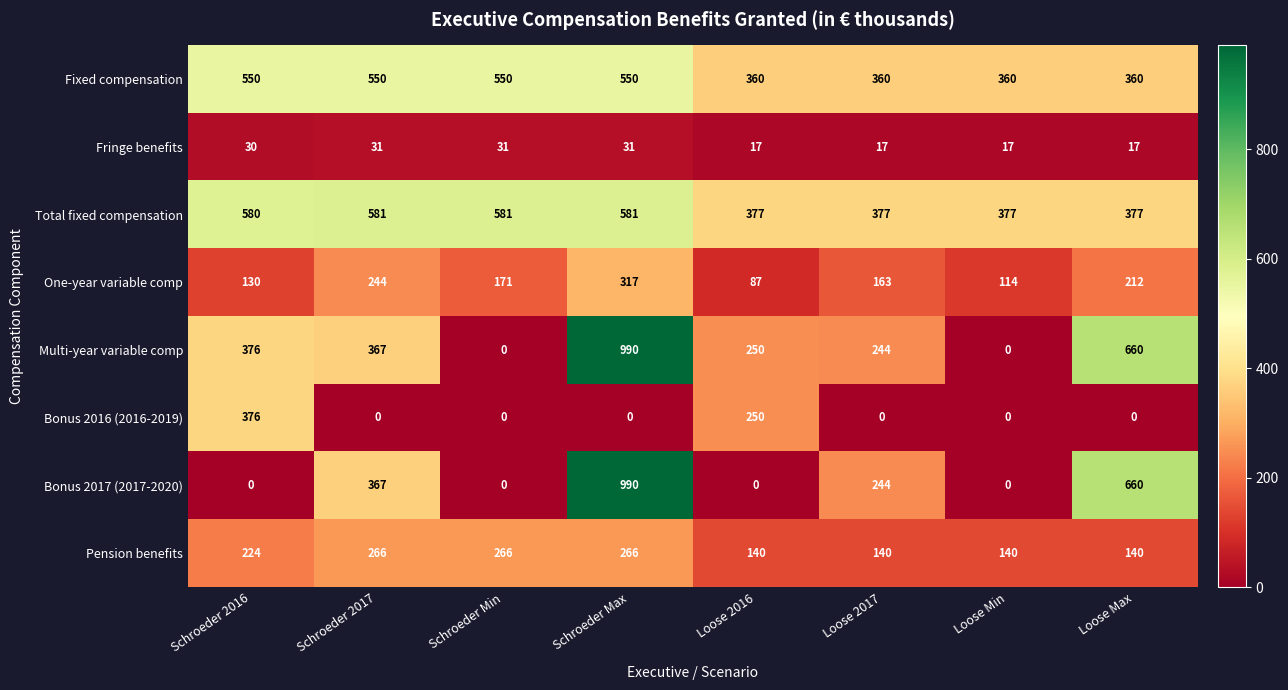

What is the total value across all series at Schroeder Min?

1599